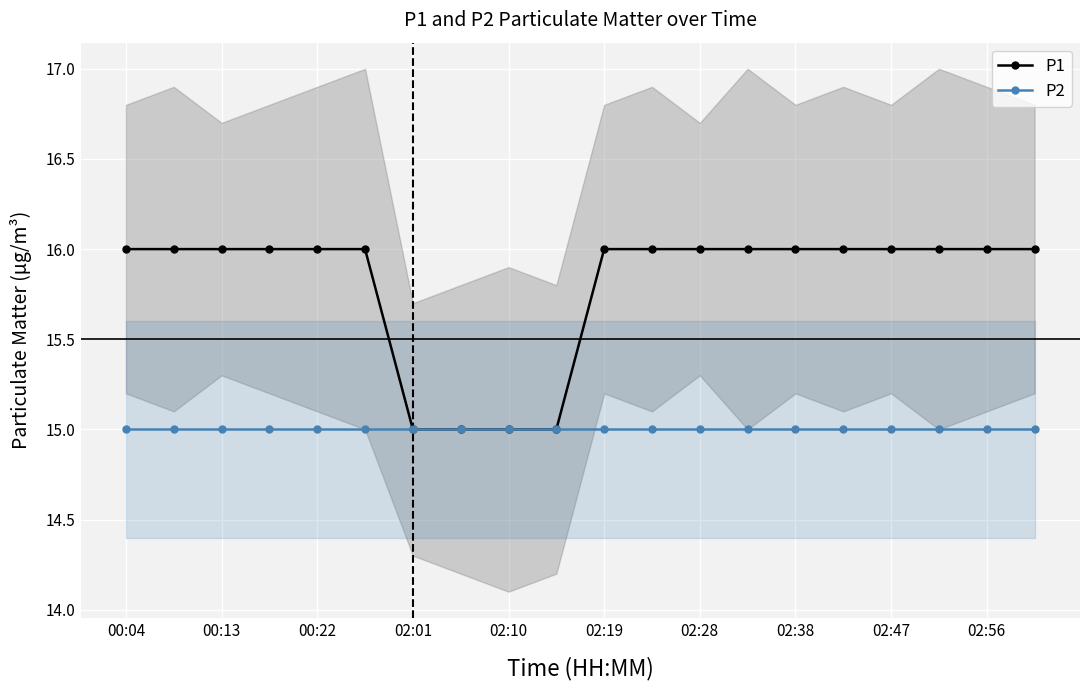

The P1 series shows 11 at 02:19. True or false?

False